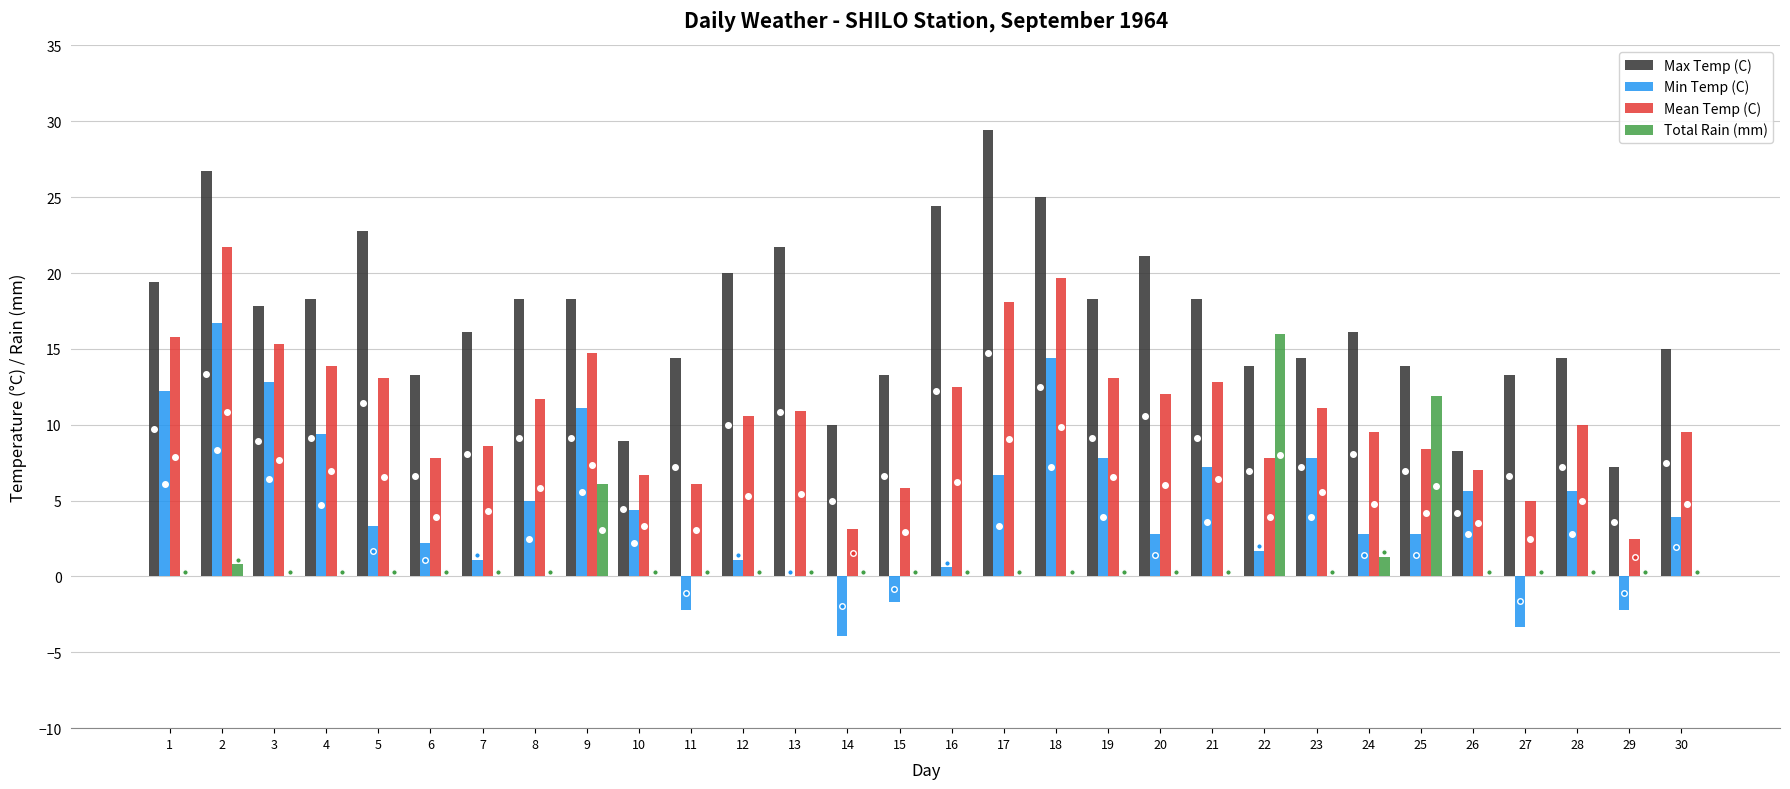

Are the bars grouped side by side (vs. stacked)?

Yes